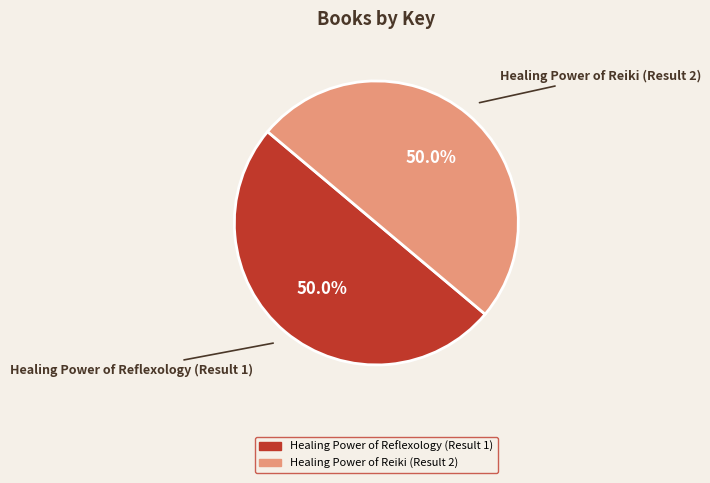

To the nearest percent, what is the combined percentage of Healing Power of Reiki (Result 2) and Healing Power of Reflexology (Result 1)?

100%